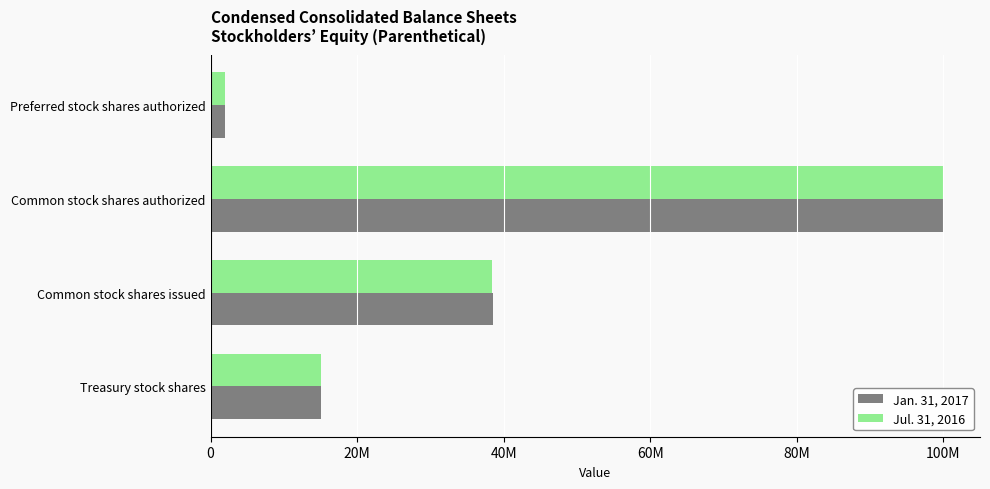

What are all the series names shown in the legend?

Jan. 31, 2017, Jul. 31, 2016